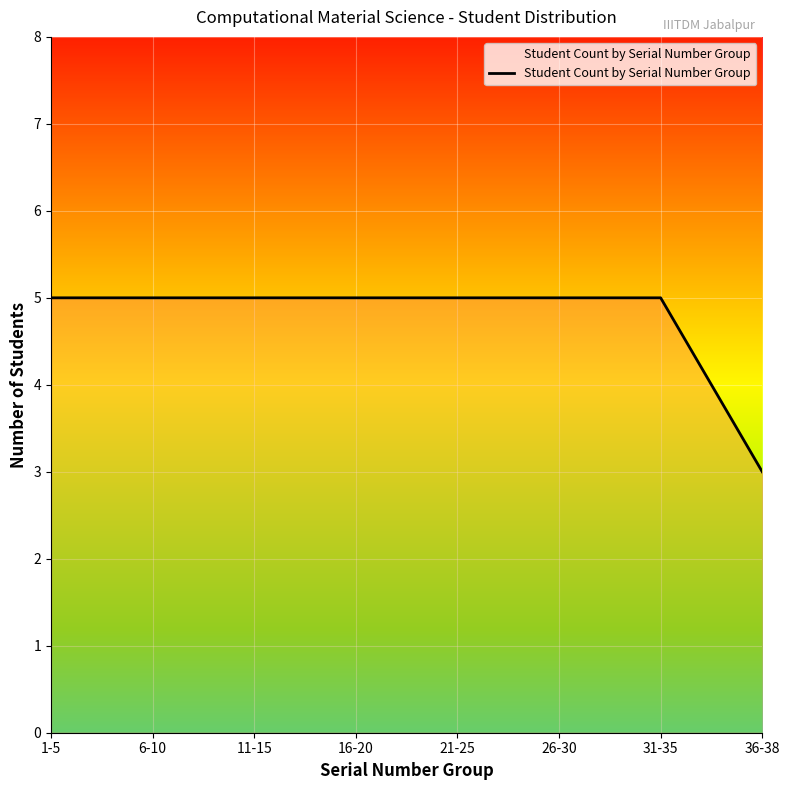

How many lines are shown in the chart?

1